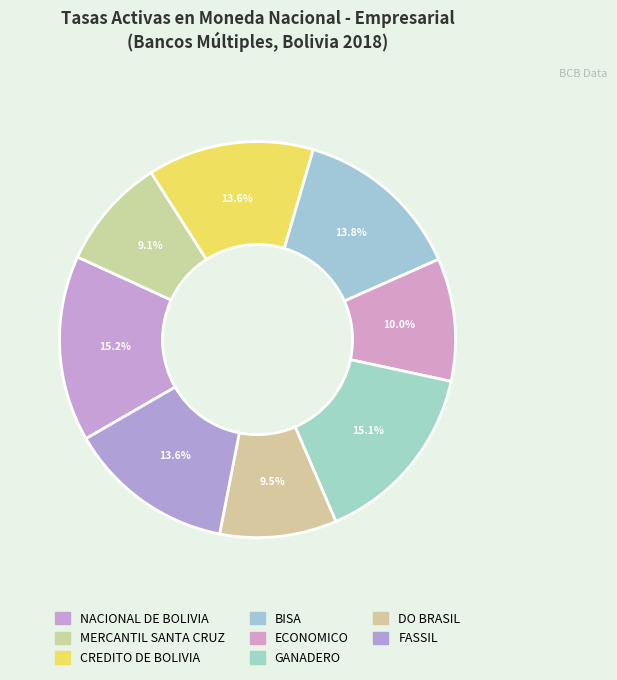

To the nearest percent, what is the combined percentage of CREDITO DE BOLIVIA and DO BRASIL?

23%